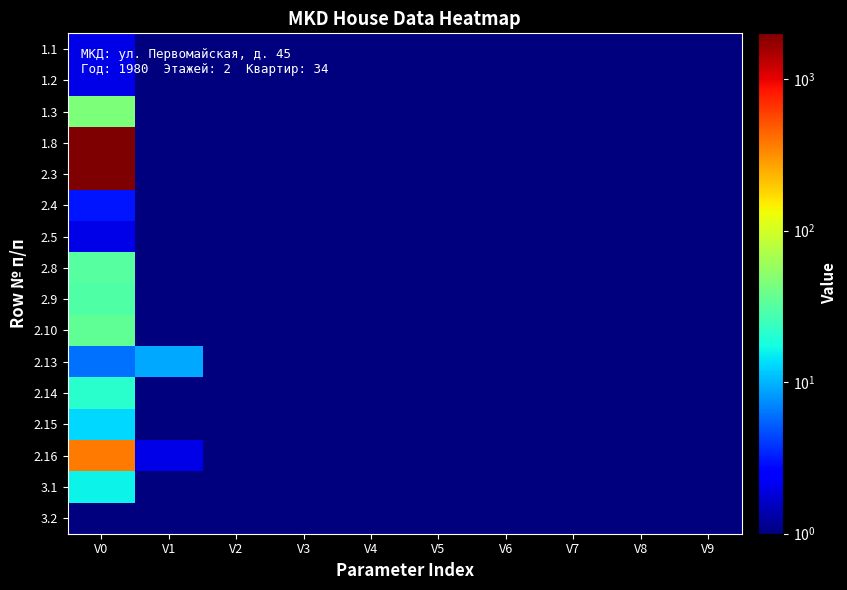

At how many categories does at least one series exceed 1361?

1